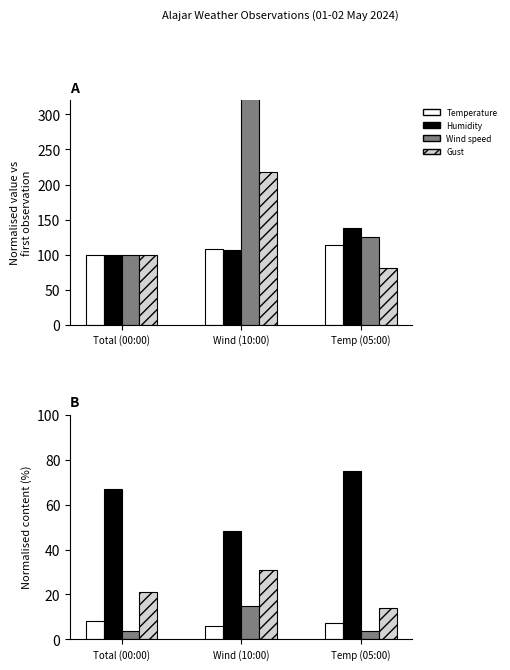

Rank the categories by Wind speed value from highest to lowest.

Wind (10:00), Temp (05:00), Total (00:00)